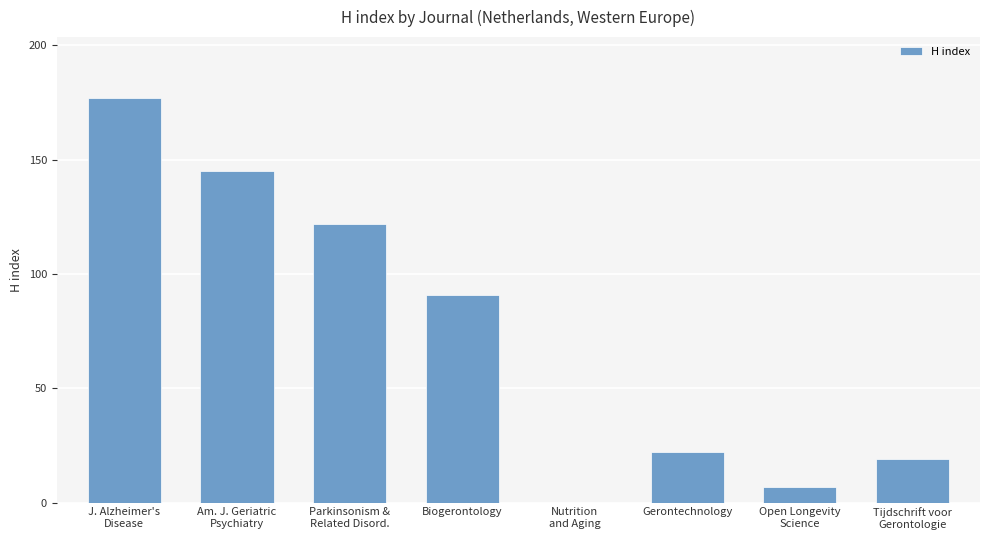

What is the sum of all values?

583